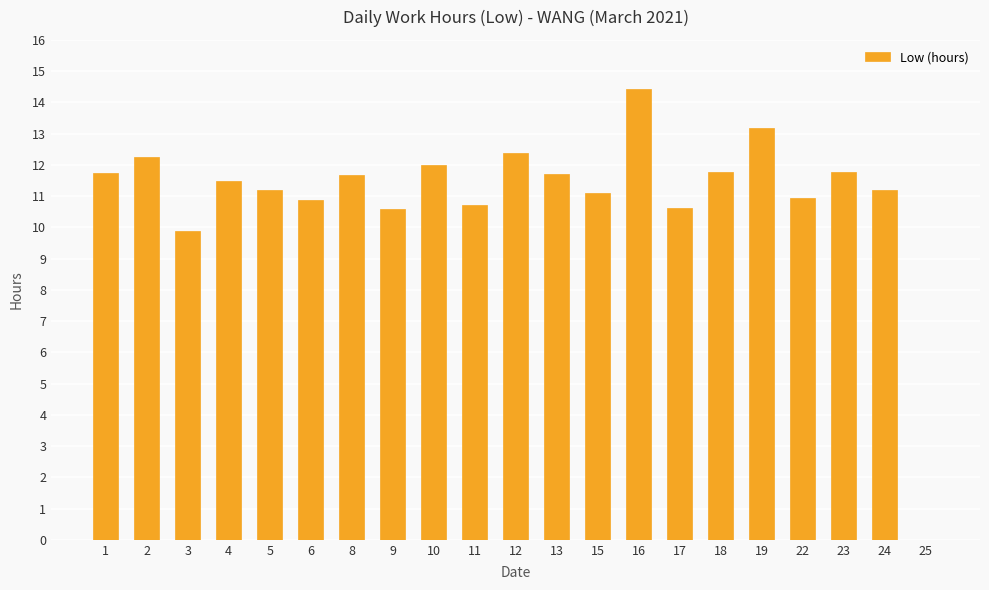

Which label corresponds to the largest value in the chart?

16